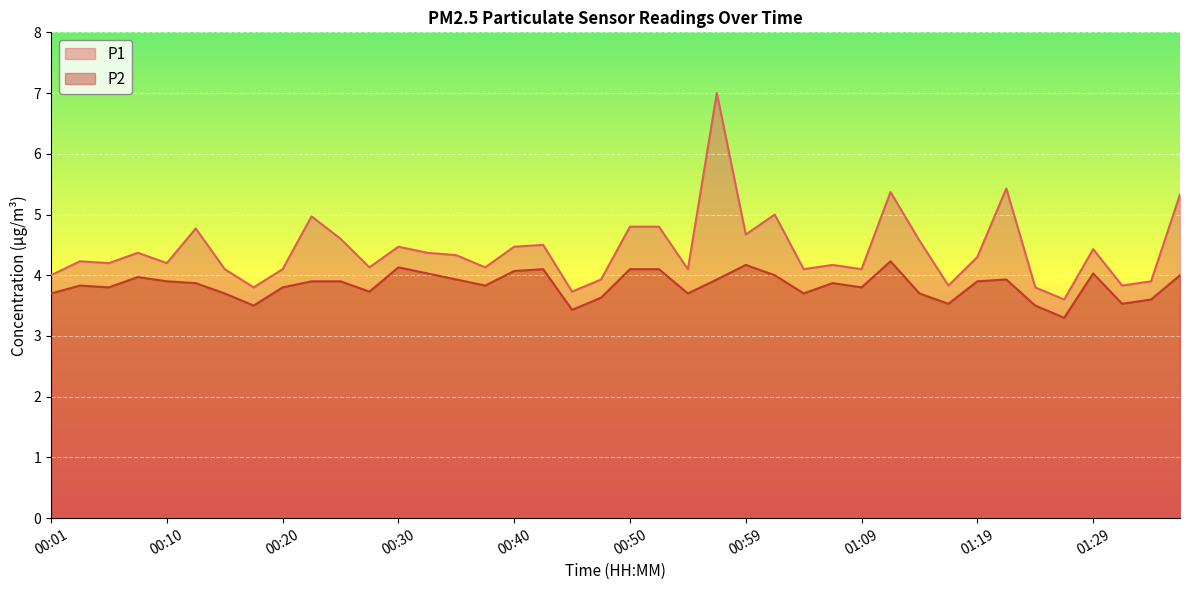

Which series has the largest total across all categories?

P1